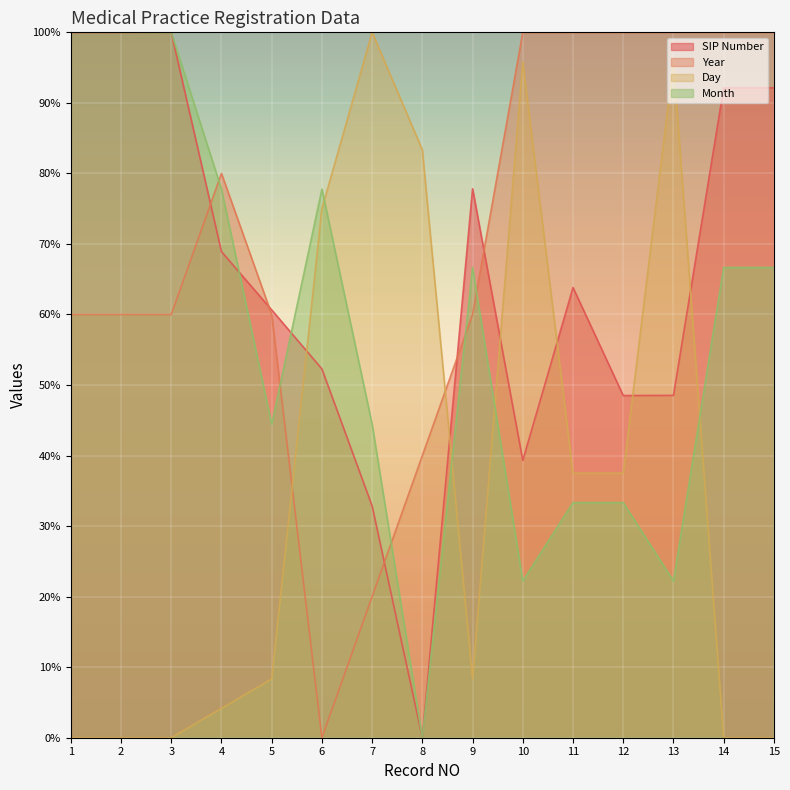

Which series has the largest total across all categories?

Year